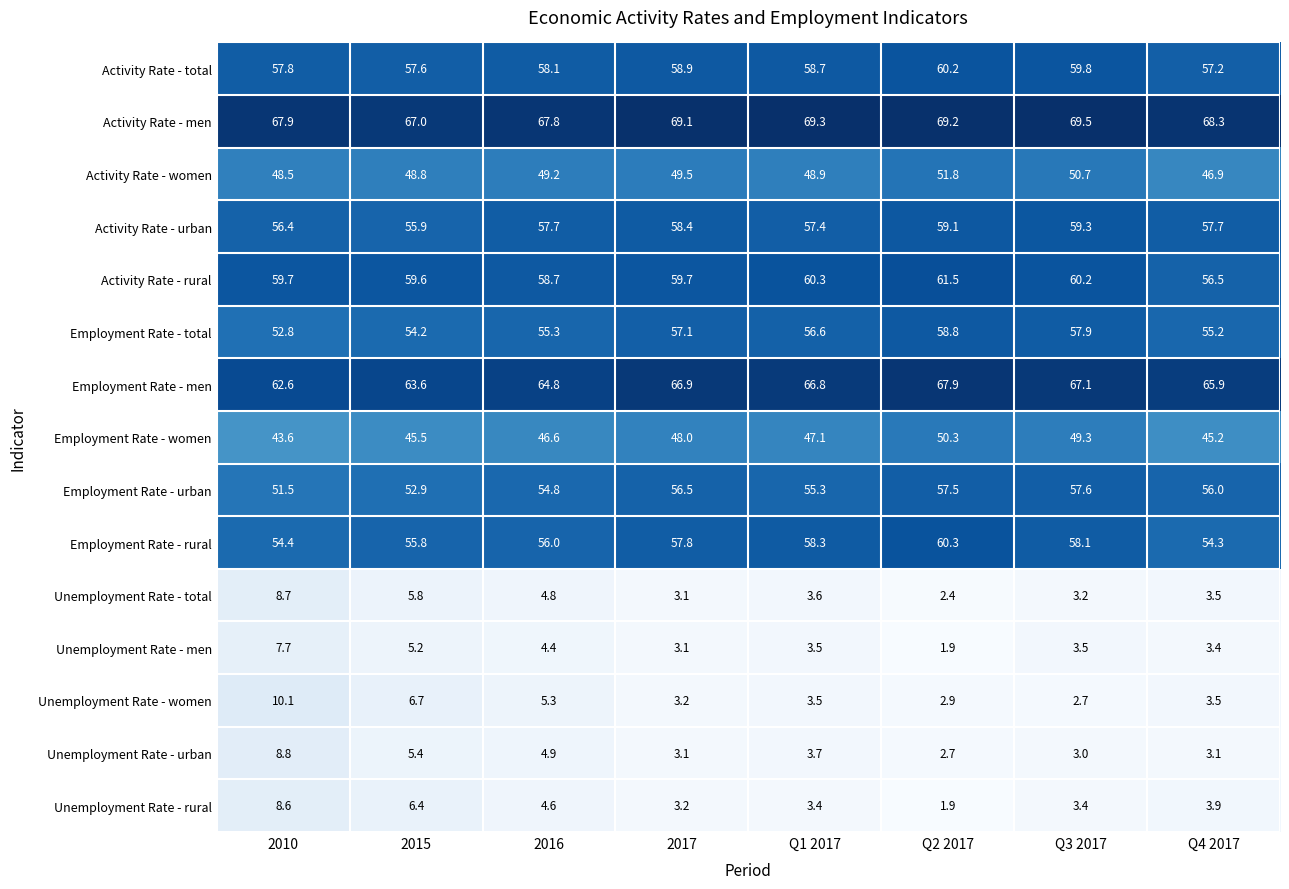

What is the sum of the Employment Rate - men values at Q1 2017 and 2010?

129.4